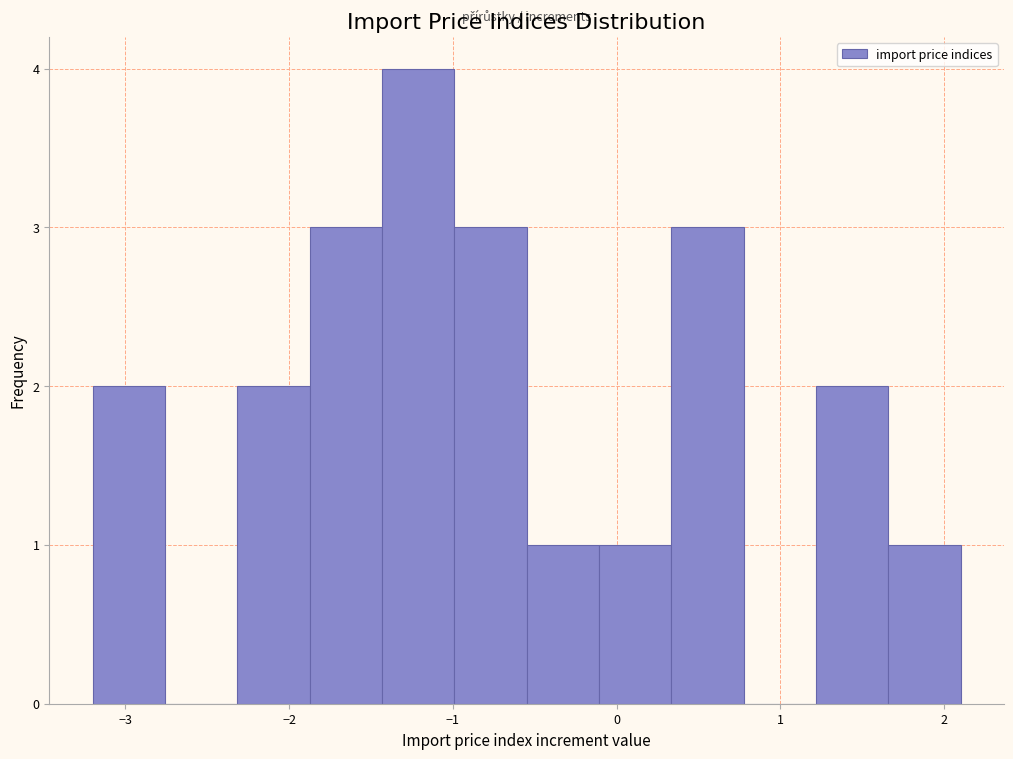

Which range on the x-axis has the tallest bar?

-1.4 to -1.0